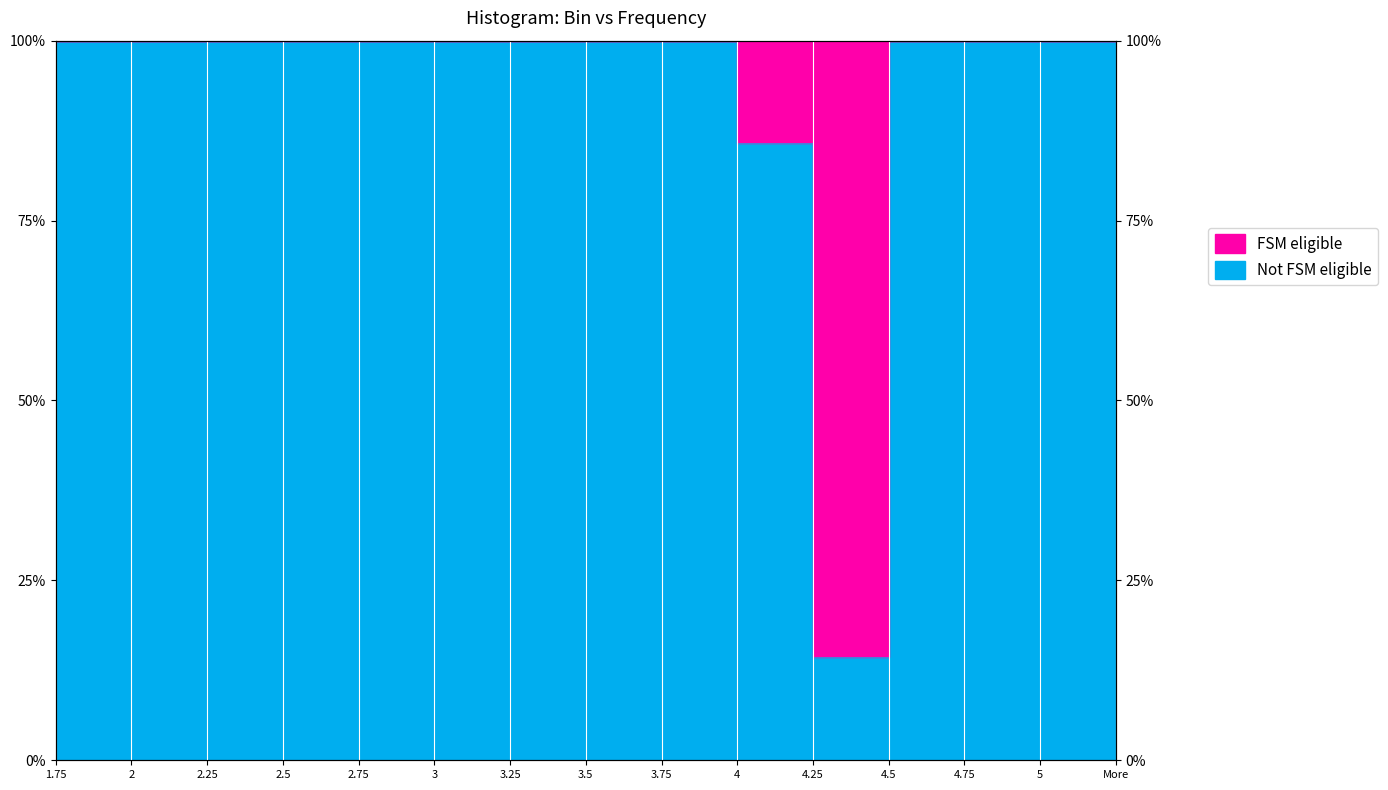

How many data points are less than 100?

2